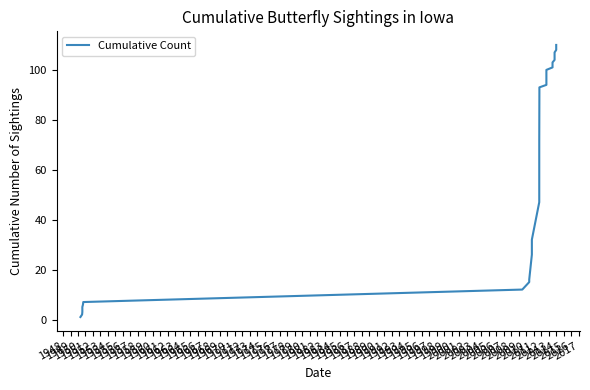

True or false: the data has more than 0 interior local peaks.

False